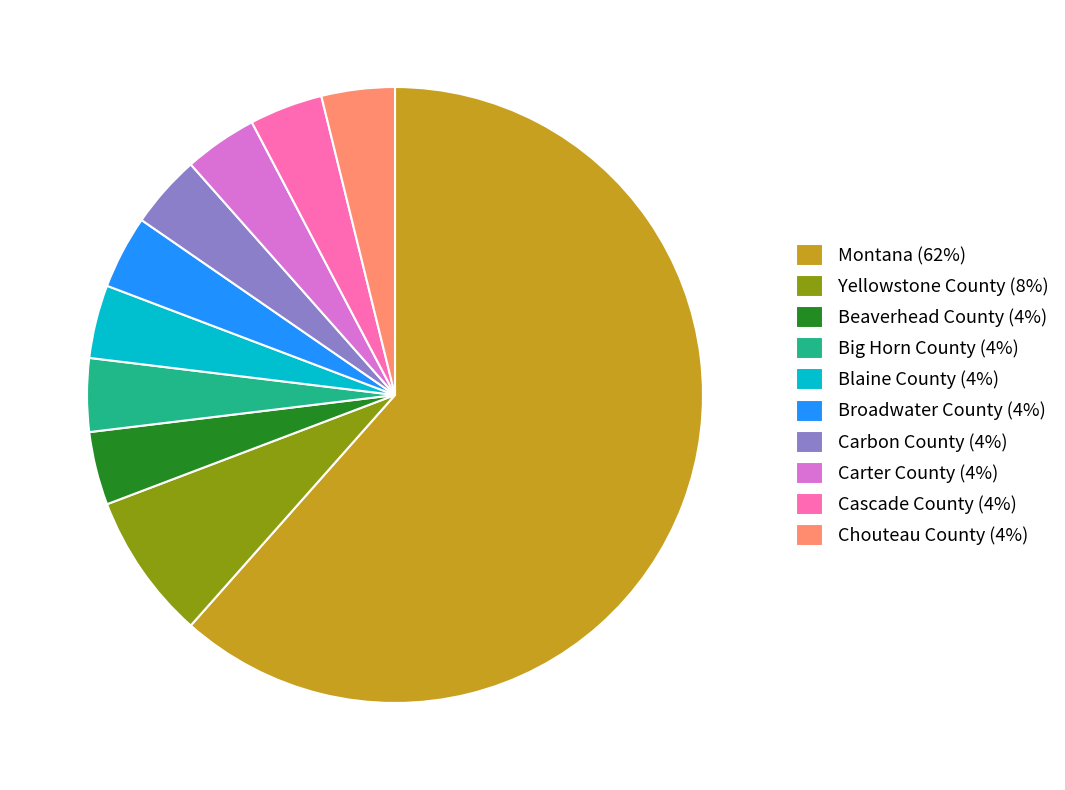

What is the ratio of the value at Big Horn County (4%) to the value at Carter County (4%)?

1.0